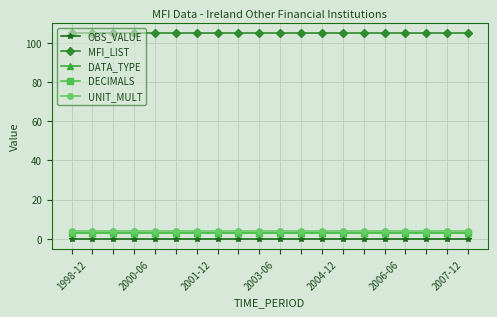

What is the average value of the DATA_TYPE series?

3